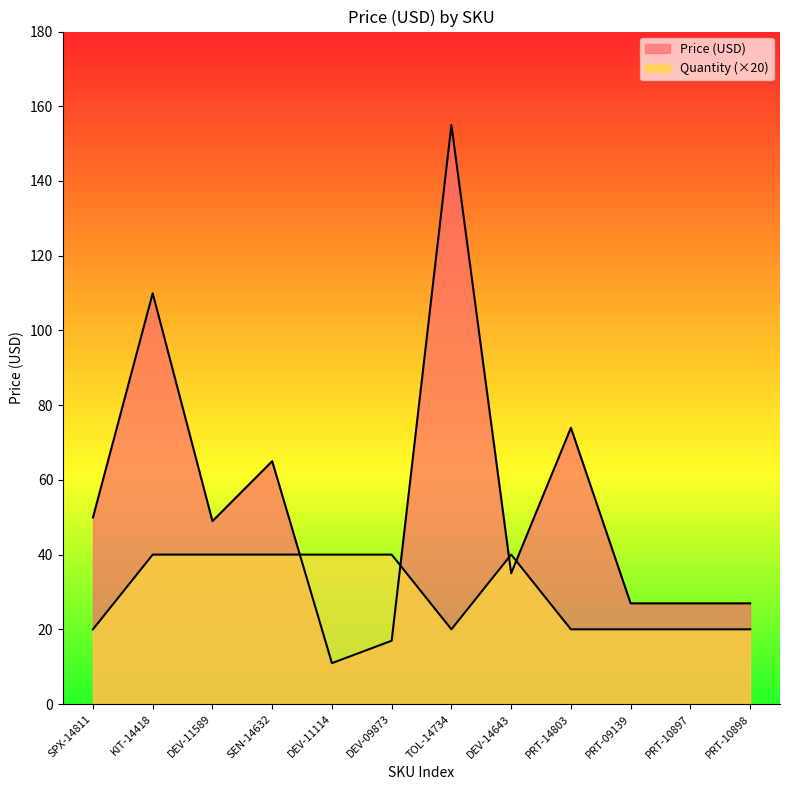

After their last crossing, which series has the higher values: Price (USD) or Quantity?

Price (USD)